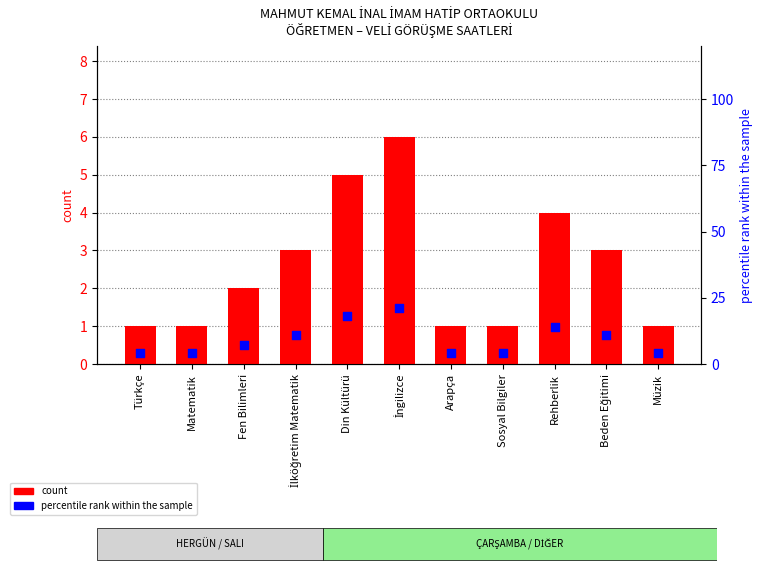

Which series has the widest spread of Y values?

percentile rank within the sample